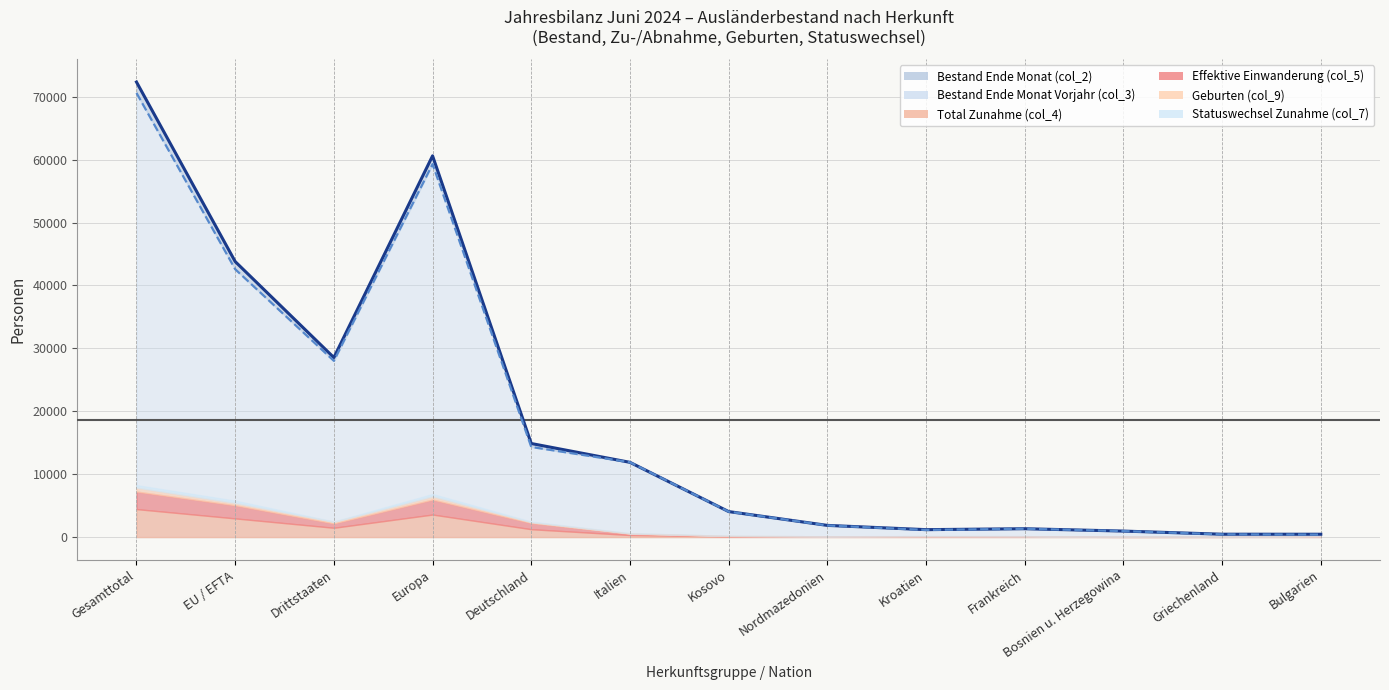

Does the chart have visible grid lines?

Yes